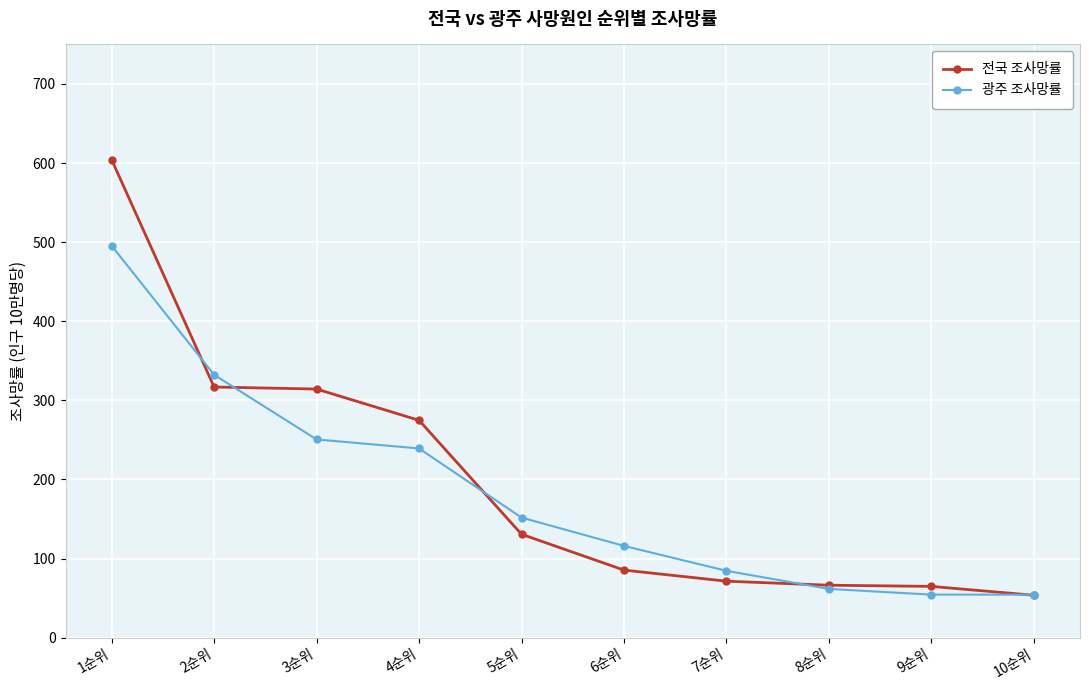

Which series changed the most between 6순위 and 10순위?

광주 조사망률